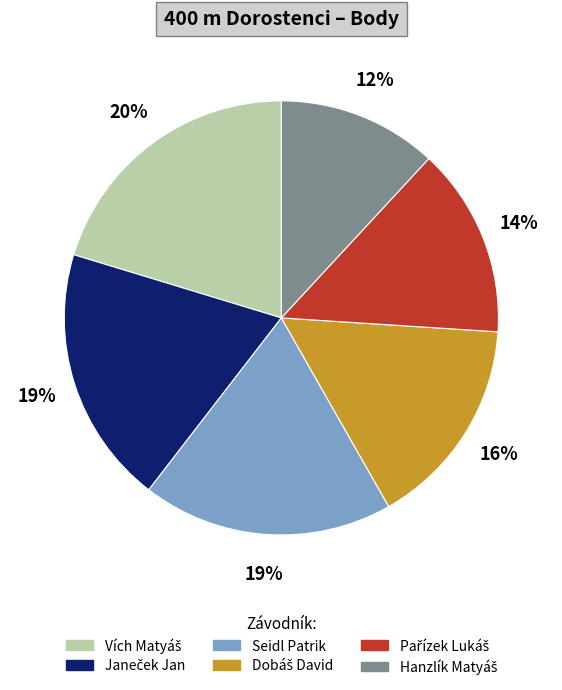

Does any single category account for the majority?

No